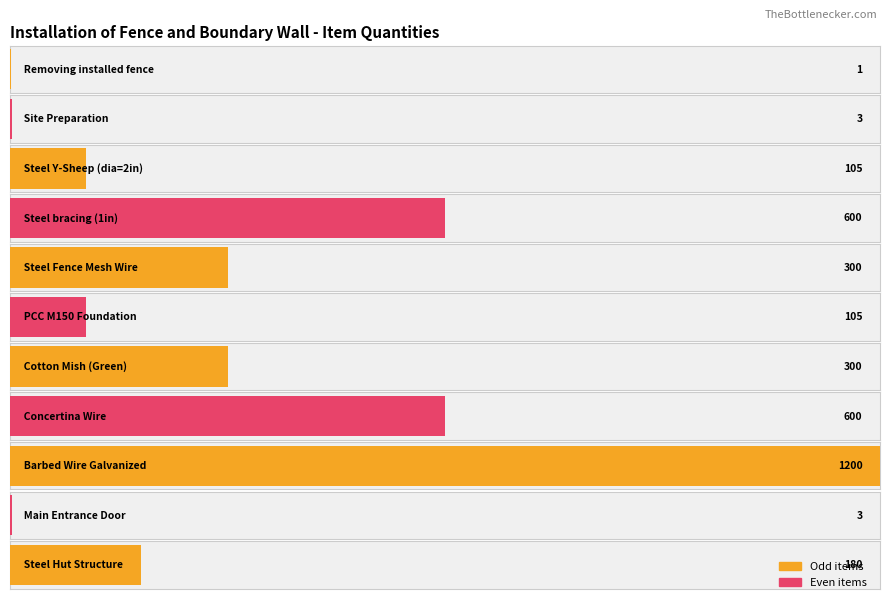

How many distinct data groups are displayed?

2